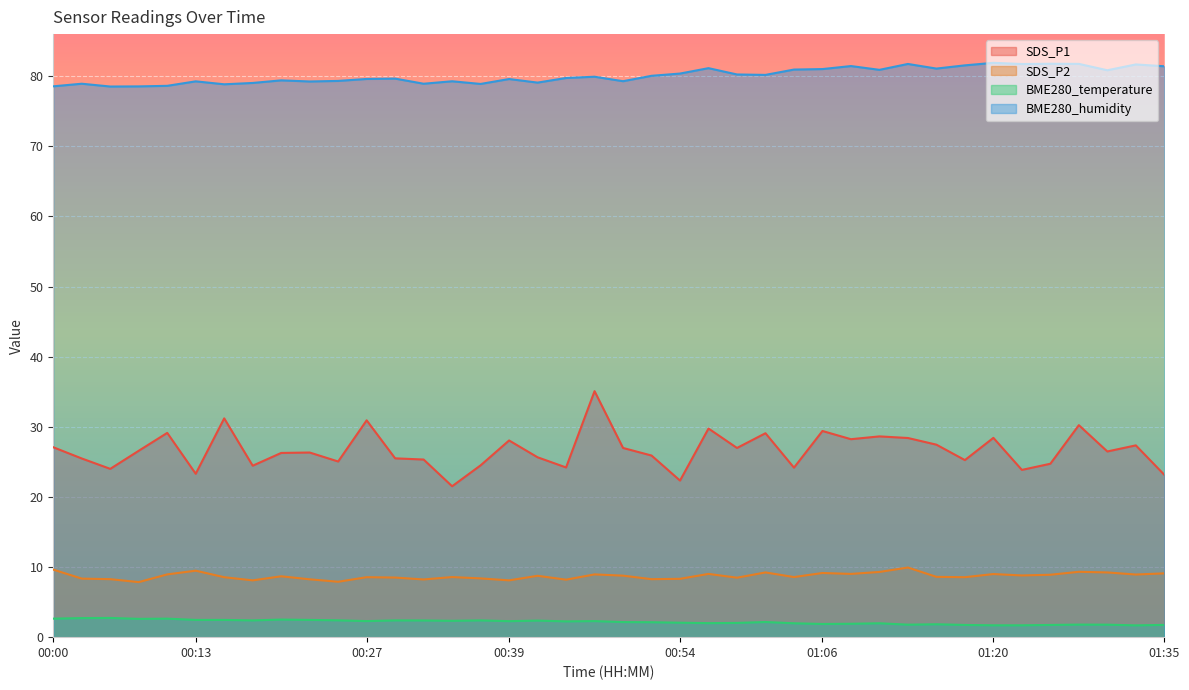

Which category has the highest value across all series?

01:20